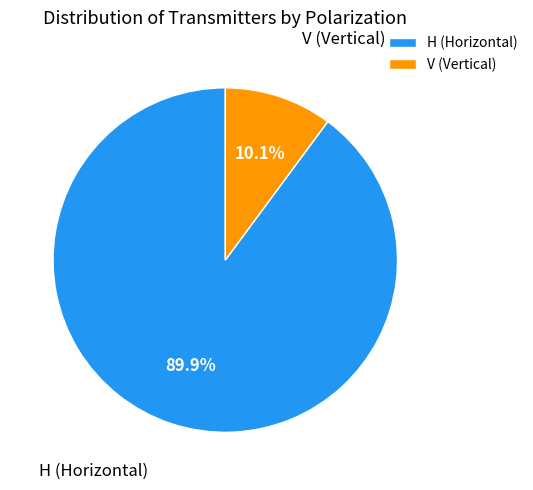

Does any single category account for the majority?

Yes